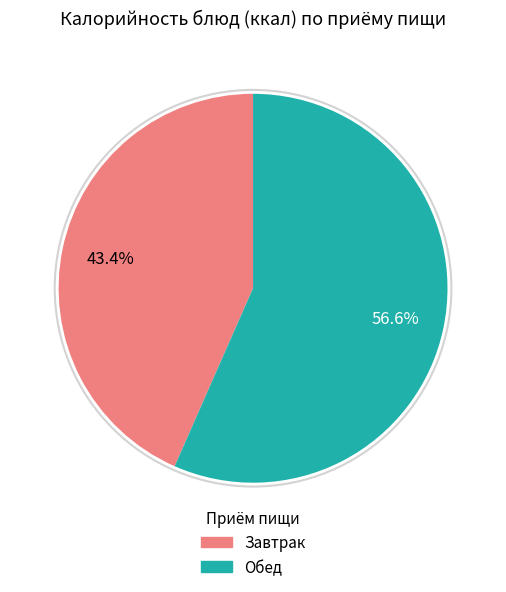

To the nearest percent, what is the average slice percentage?

50%